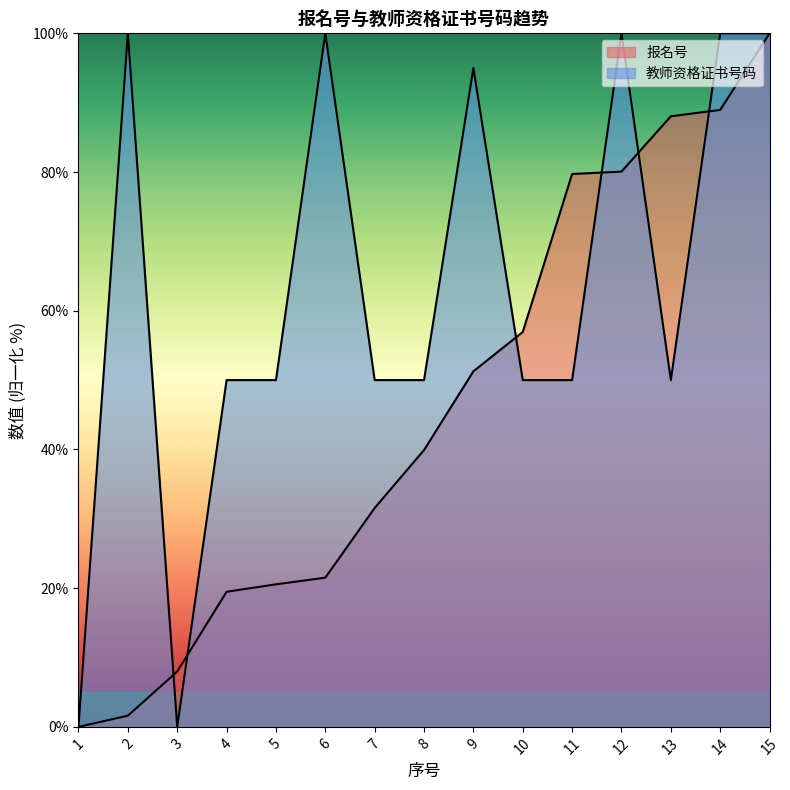

What is the difference between the second highest and second lowest values in the 报名号 series?

87.3